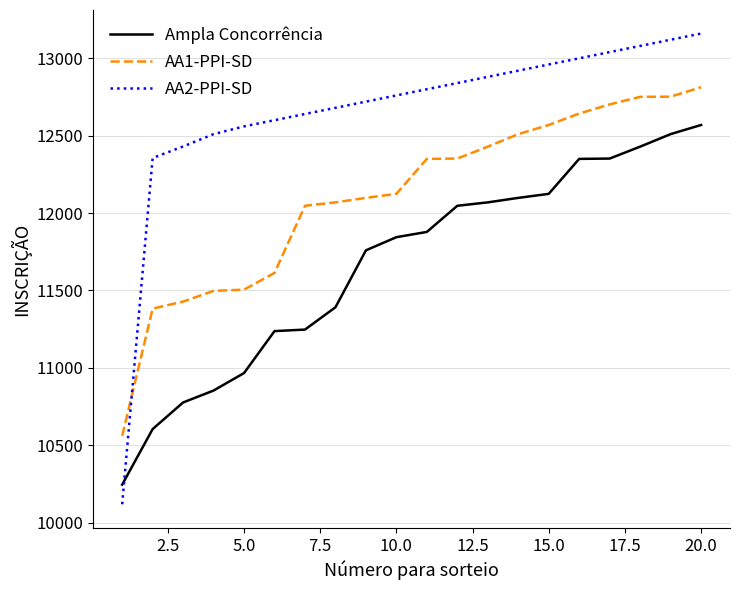

What are all the series names shown in the legend?

Ampla Concorrência, AA1-PPI-SD, AA2-PPI-SD